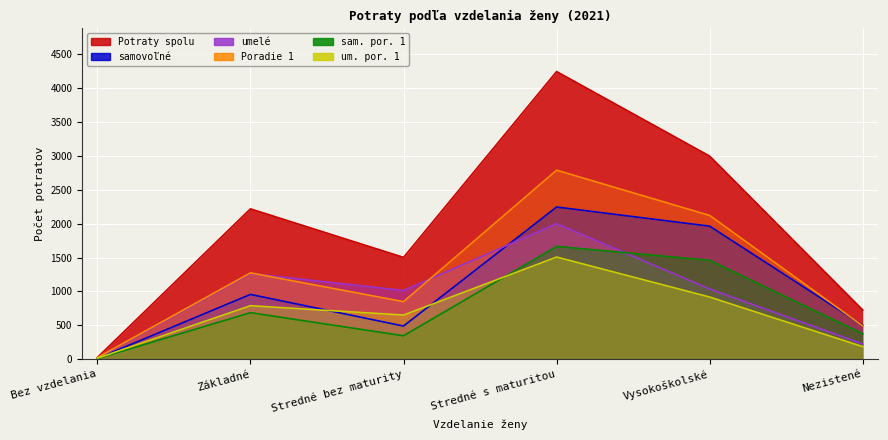

Which series has the largest total across all categories?

Potraty spolu